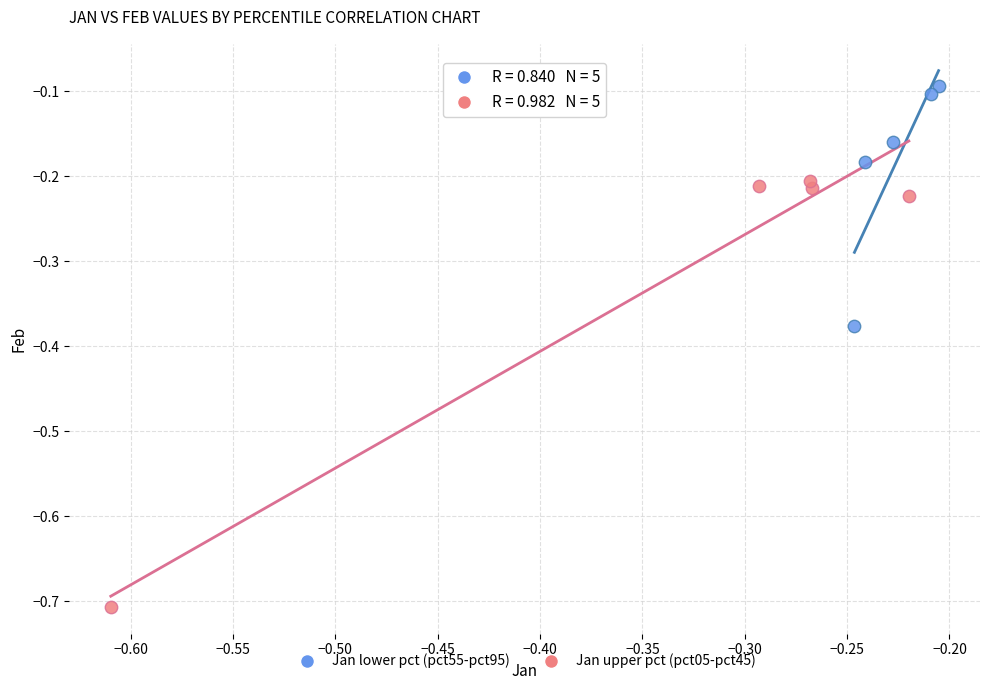

What are all the series names shown in the legend?

Jan lower pct (pct55-pct95), Jan upper pct (pct05-pct45)